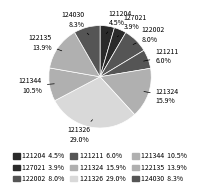

What percentage is NOT represented by 127021?

96.1%